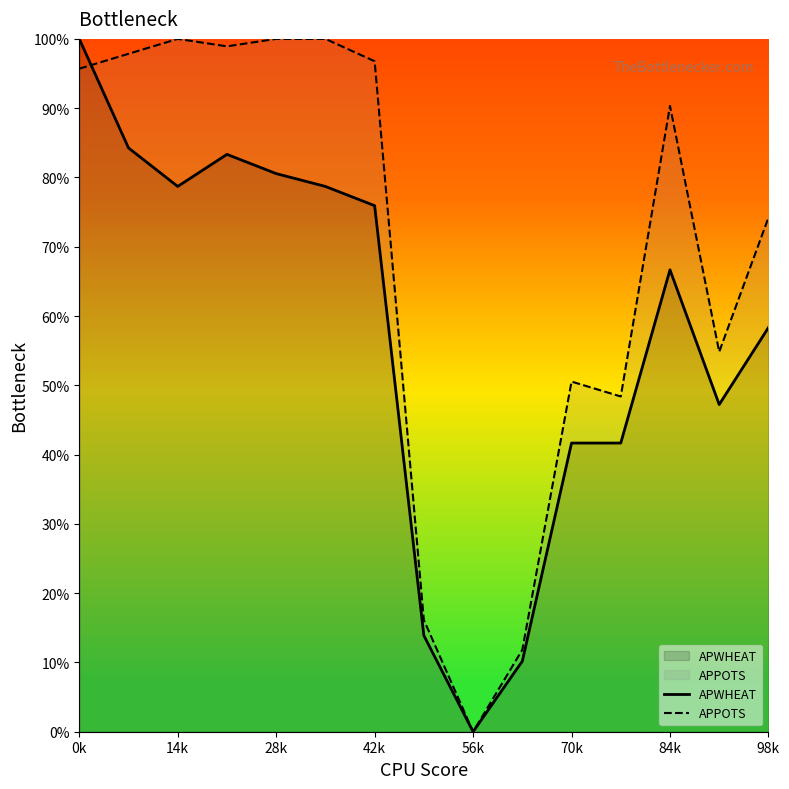

What is the sum of all APPOTS values?

1035.5